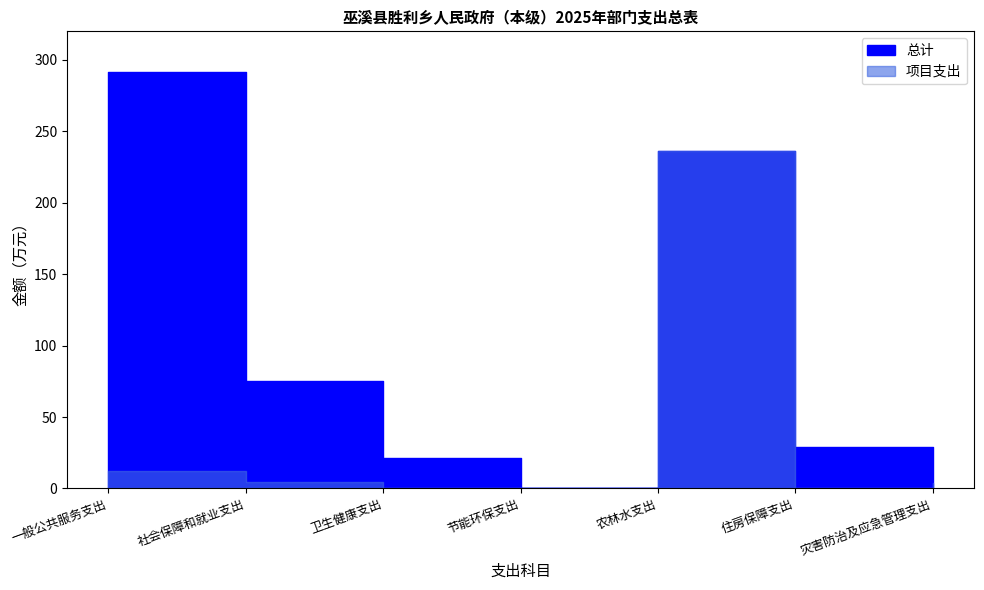

Rank the categories by 项目支出 value from lowest to highest.

卫生健康支出, 住房保障支出, 节能环保支出, 灾害防治及应急管理支出, 社会保障和就业支出, 一般公共服务支出, 农林水支出